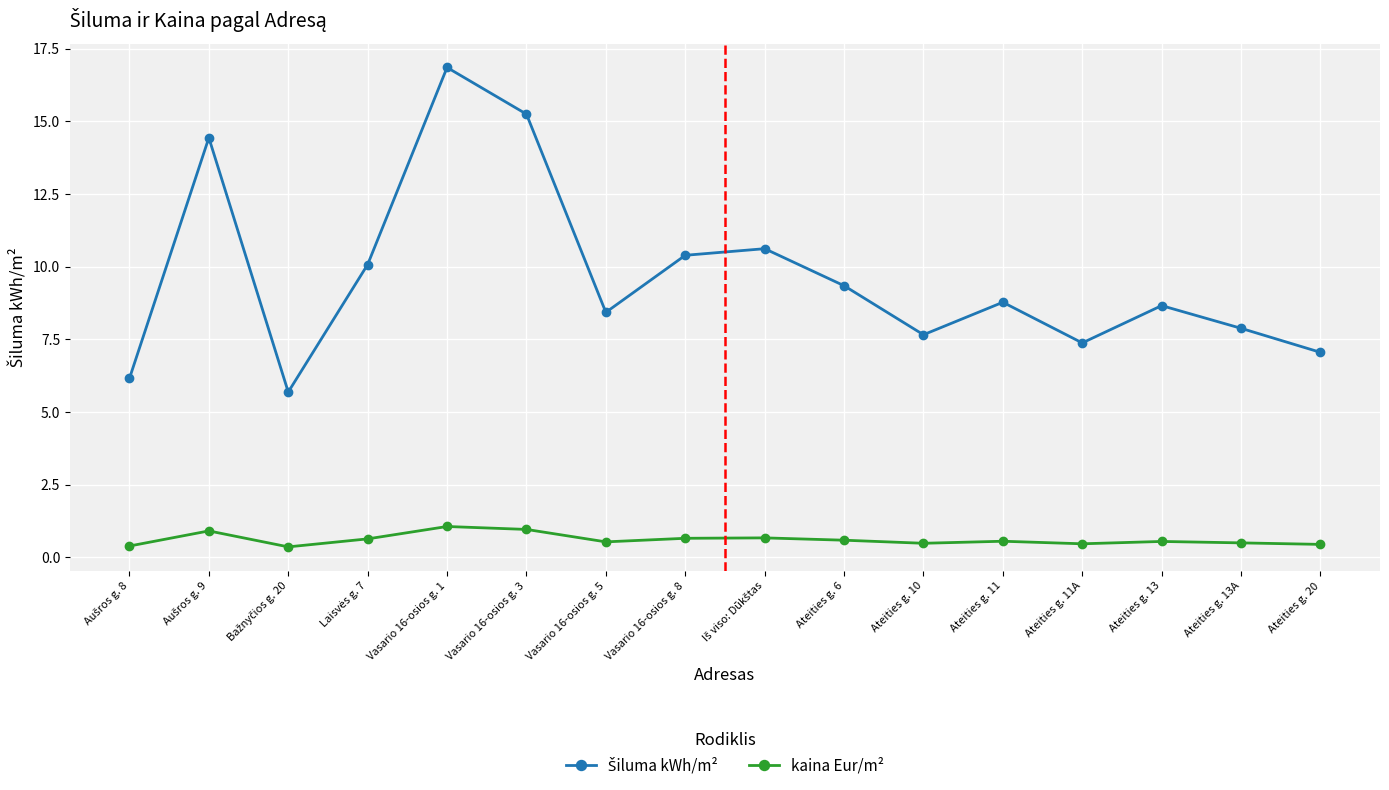

The value of kaina Eur/m² at Vasario 16-osios g. 5 is 0.5. True or false?

True